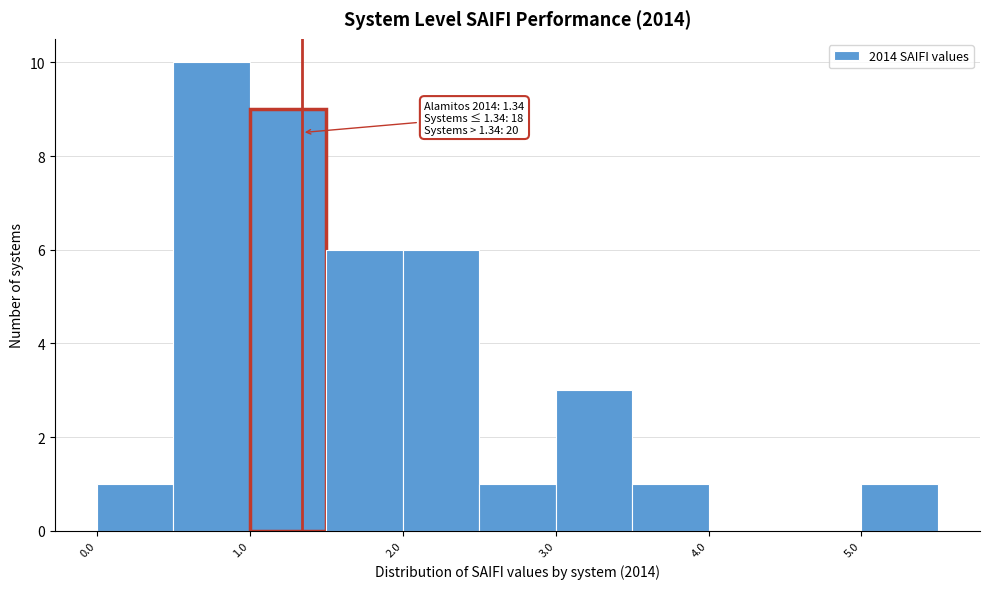

Over which range of the x-axis is the bar tallest?

0.5 to 1.0